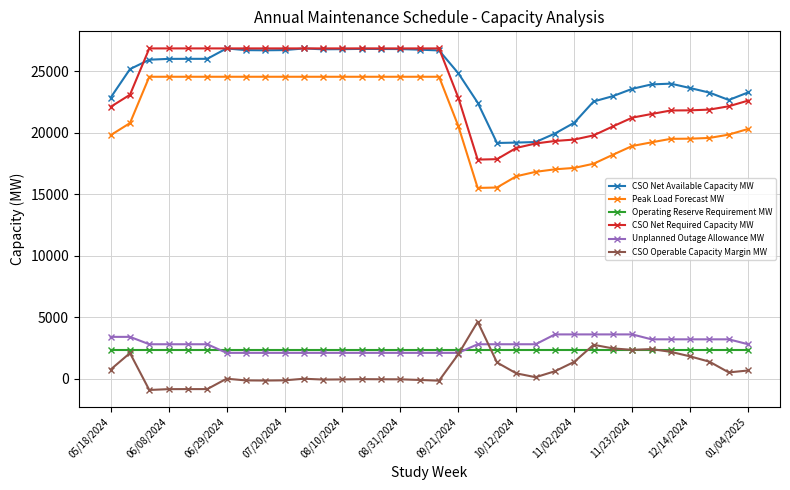

What is the greatest value displayed?

26858